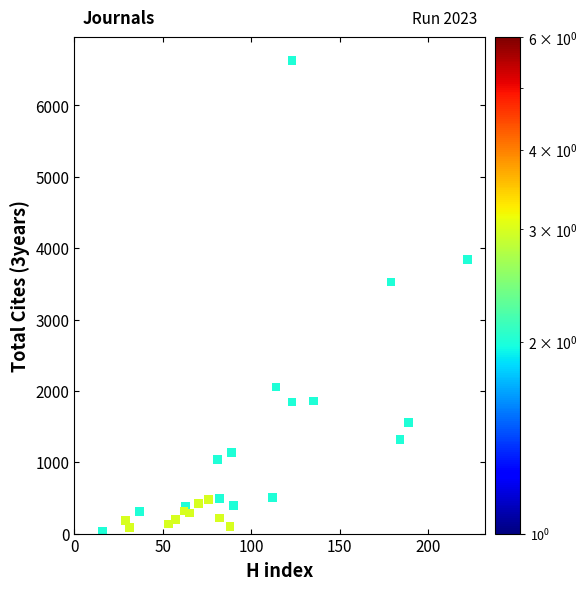

What Y value in the scatter plot is closest to 3325?

3526